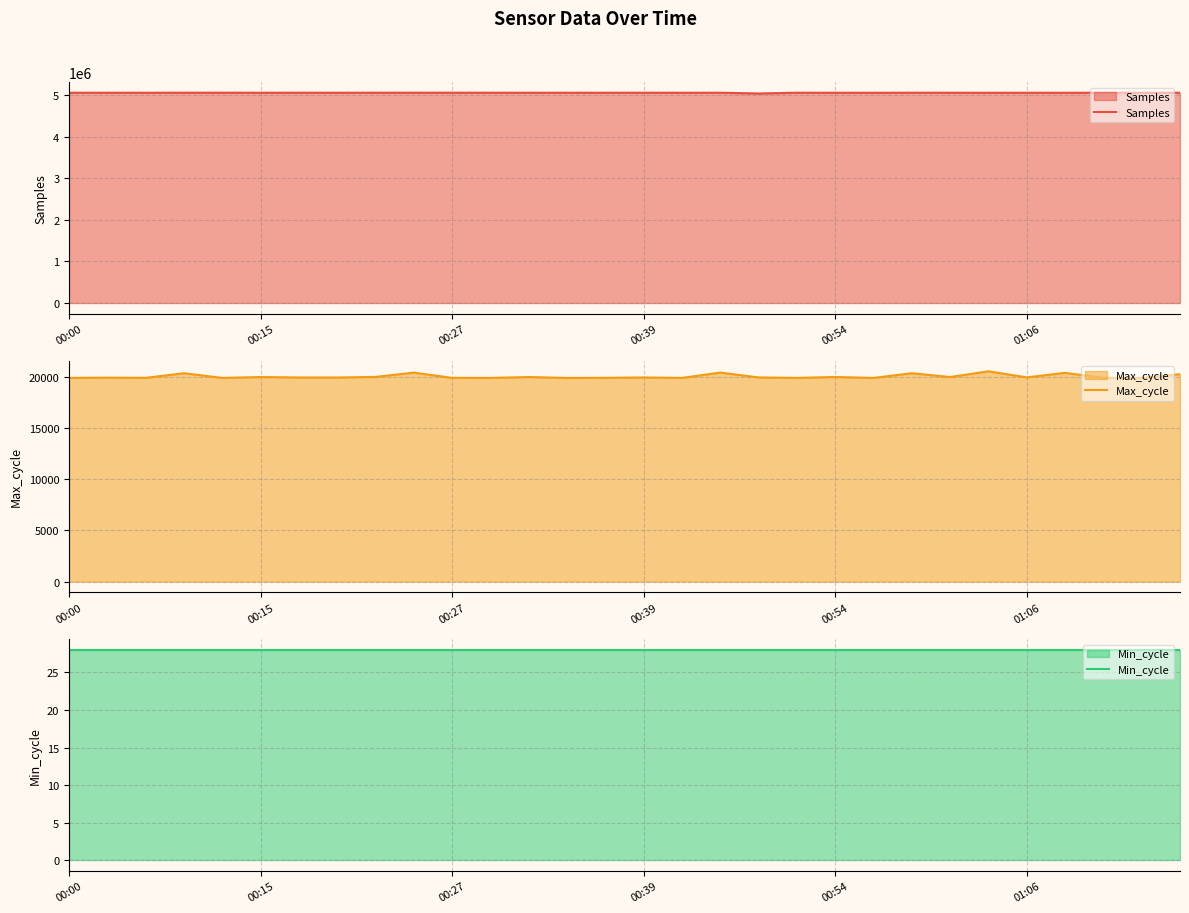

Between 6 and 23, which is larger?

6